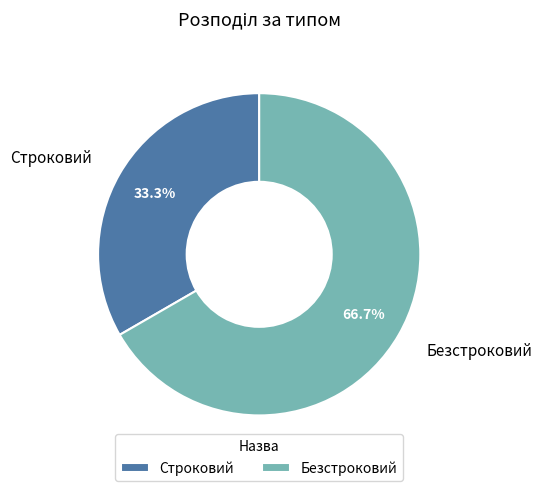

True or false: Строковий accounts for 43% of the total.

False